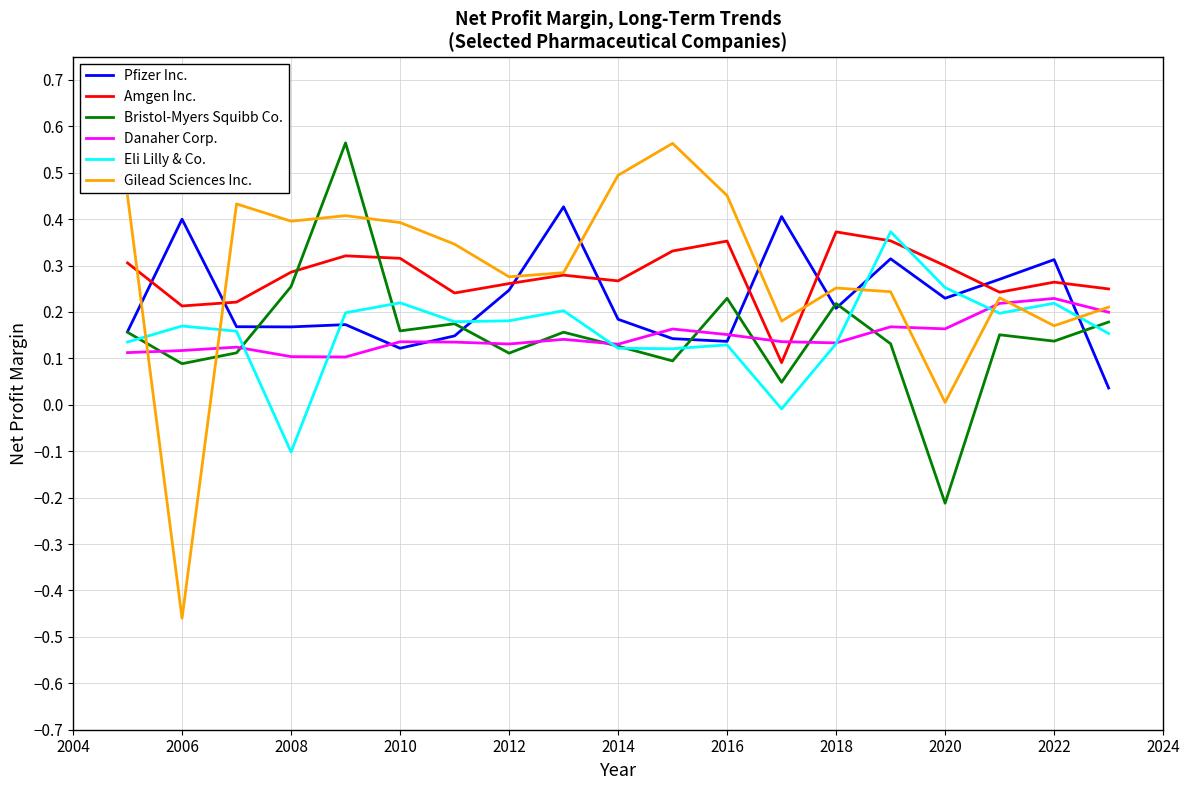

How many interior local valleys does the Bristol-Myers Squibb Co. series have?

7